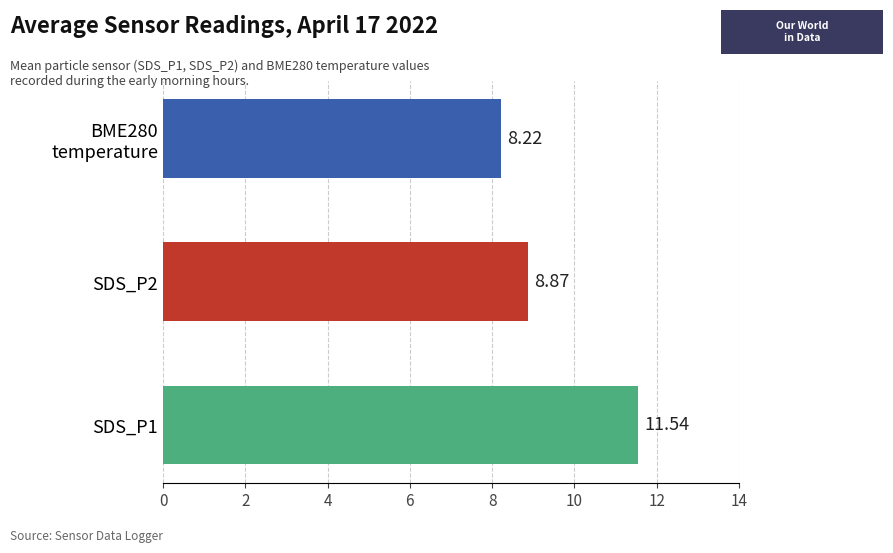

What is the sum of all values?

28.6